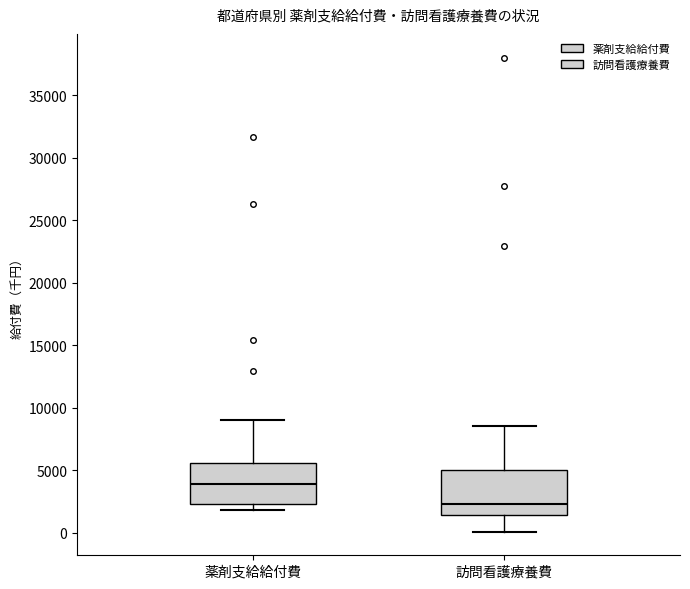

Reading left to right, read every box against the y-axis: the position of its median line, the range the box covers, and the ends of its whiskers. The values are not printed on the chart, so give them approximately, as read against the axis.

薬剤支給給付費: median 4000, box 2500 to 5500, whiskers 2000 to 9000
訪問看護療養費: median 2500, box 1500 to 5000, whiskers 0 to 8500